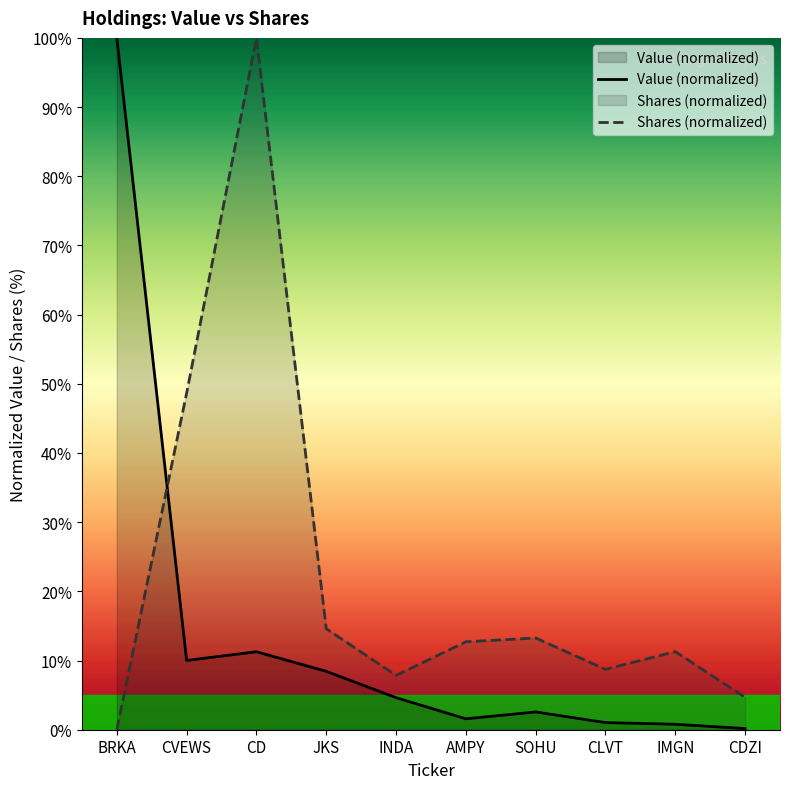

What is the sum of all Value (normalized) values?

140.5